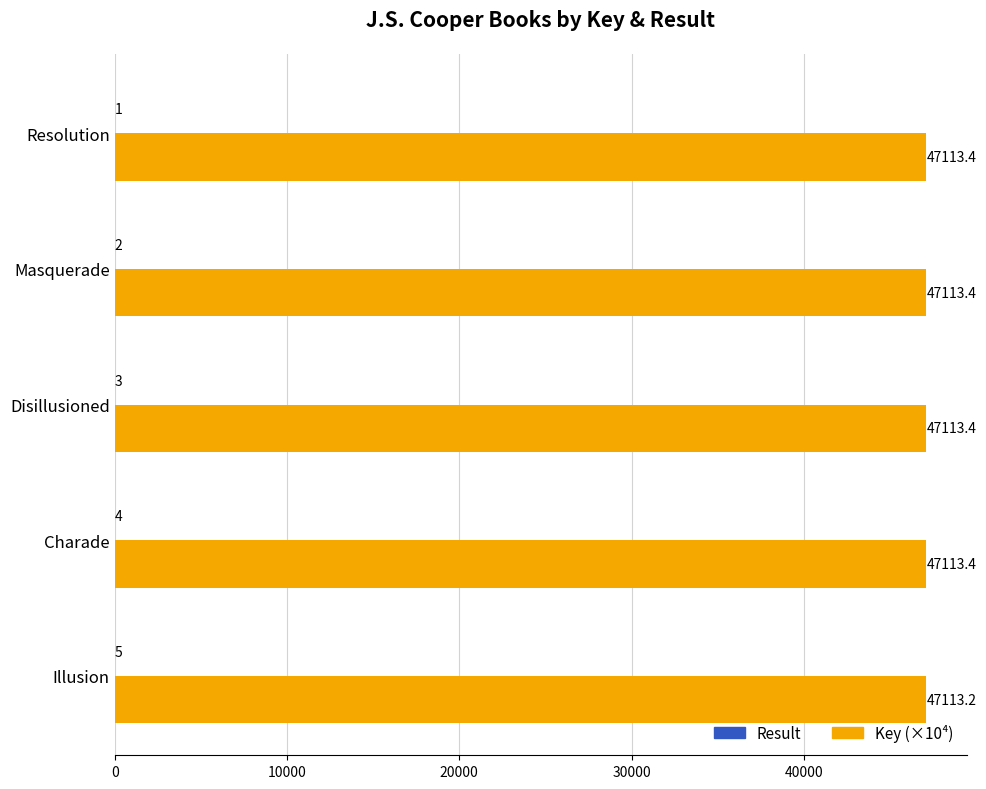

What is the maximum value shown in the chart?

47113.4